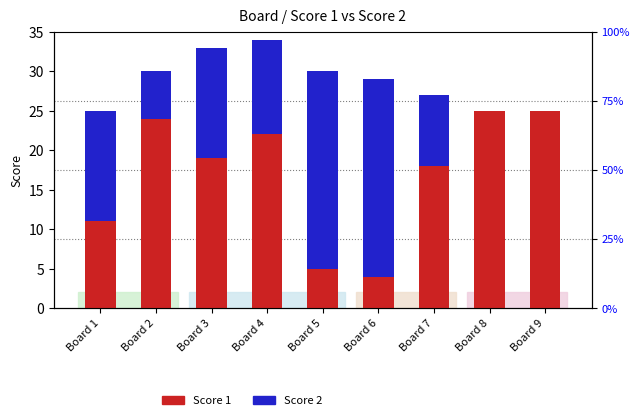

Which series changed the most between Board 2 and Board 3?

Score 2